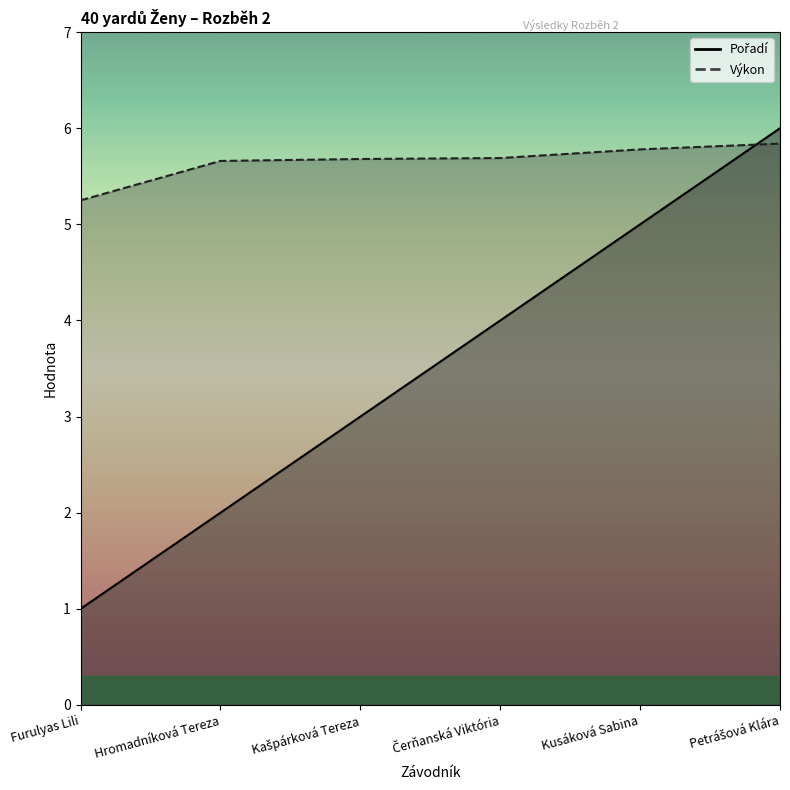

Reading right to left, list all the values displayed in this chart.

Pořadí: Petrášová Klára=6.0	Kusáková Sabina=5.0	Čerňanská Viktória=4.0	Kašpárková Tereza=3.0	Hromadníková Tereza=2.0	Furulyas Lili=1.0
Výkon: Petrášová Klára=5.8	Kusáková Sabina=5.8	Čerňanská Viktória=5.7	Kašpárková Tereza=5.7	Hromadníková Tereza=5.7	Furulyas Lili=5.2